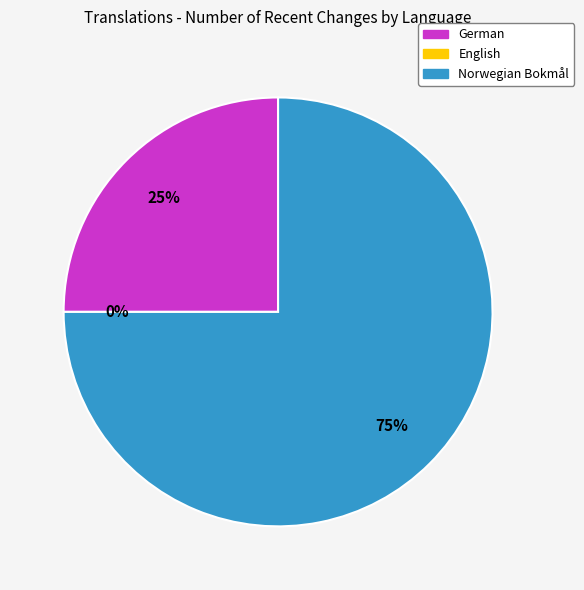

How many slices are in this pie chart?

3